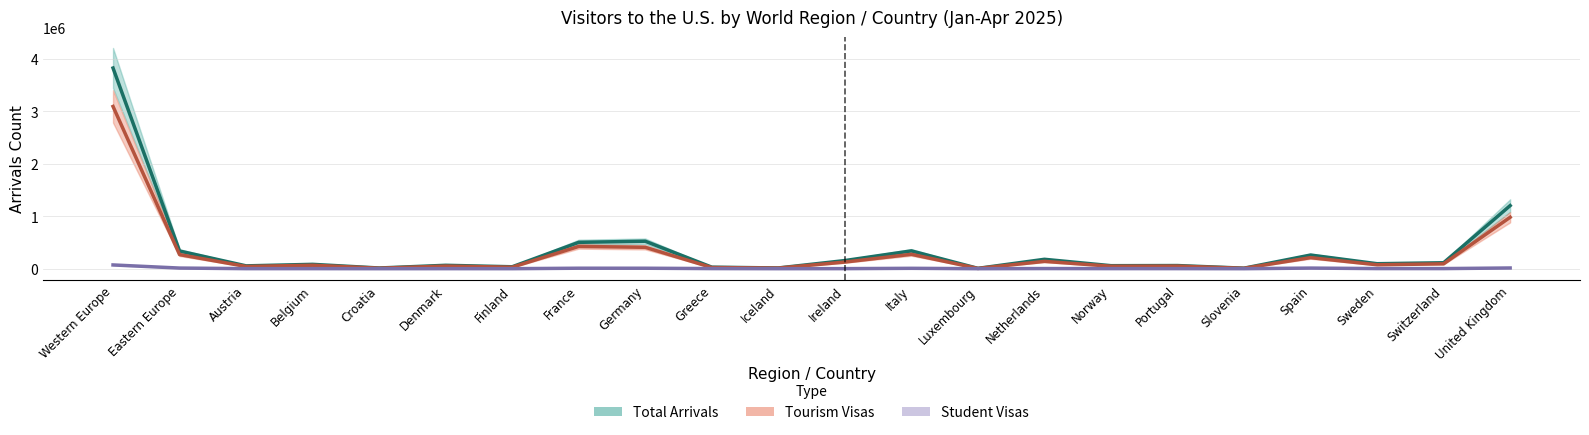

Rank the categories by Tourism Visas value from lowest to highest.

Luxembourg, Slovenia, Croatia, Iceland, Greece, Finland, Austria, Norway, Portugal, Denmark, Belgium, Sweden, Switzerland, Ireland, Netherlands, Spain, Eastern Europe, Italy, Germany, France, United Kingdom, Western Europe